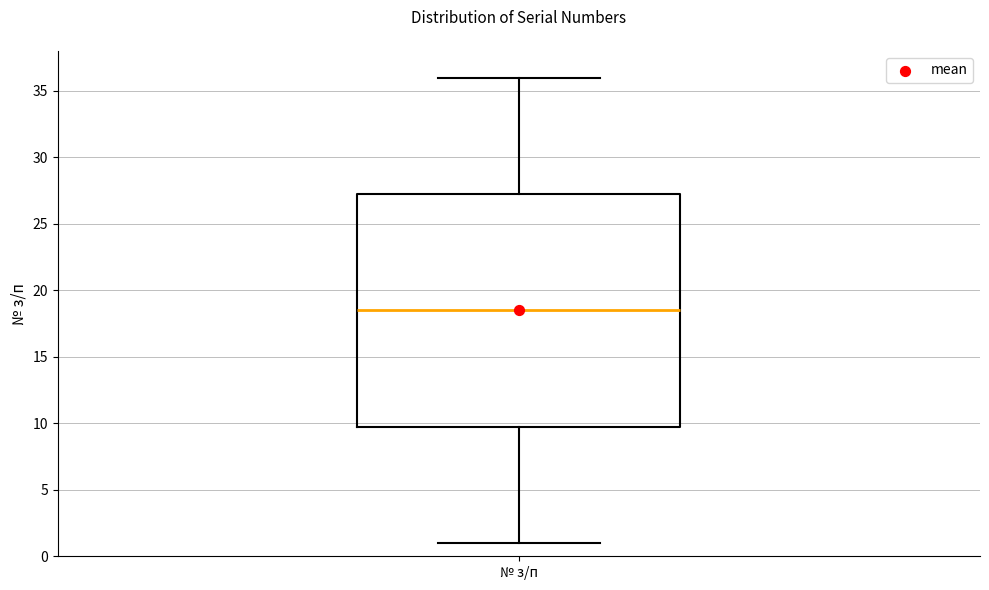

Where does the median line of the box for № з/п sit on the y-axis? The values are not printed on the chart, so give them approximately, as read against the axis.

18.5